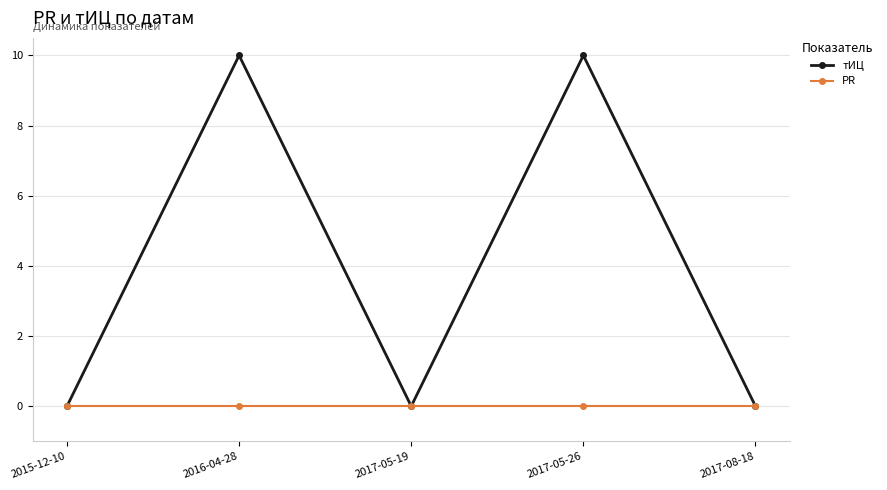

How many тИЦ values are between 0 and 10?

5